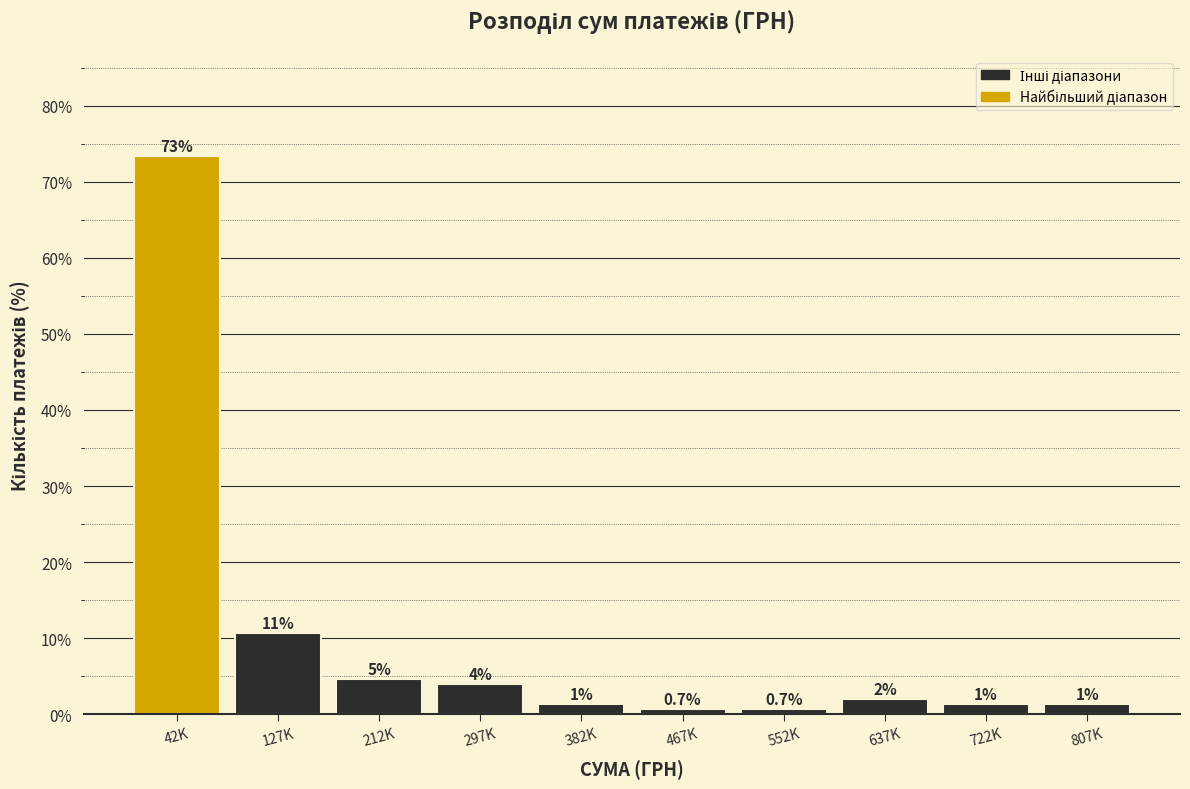

What is the label of the 4th bar from the left?

297K